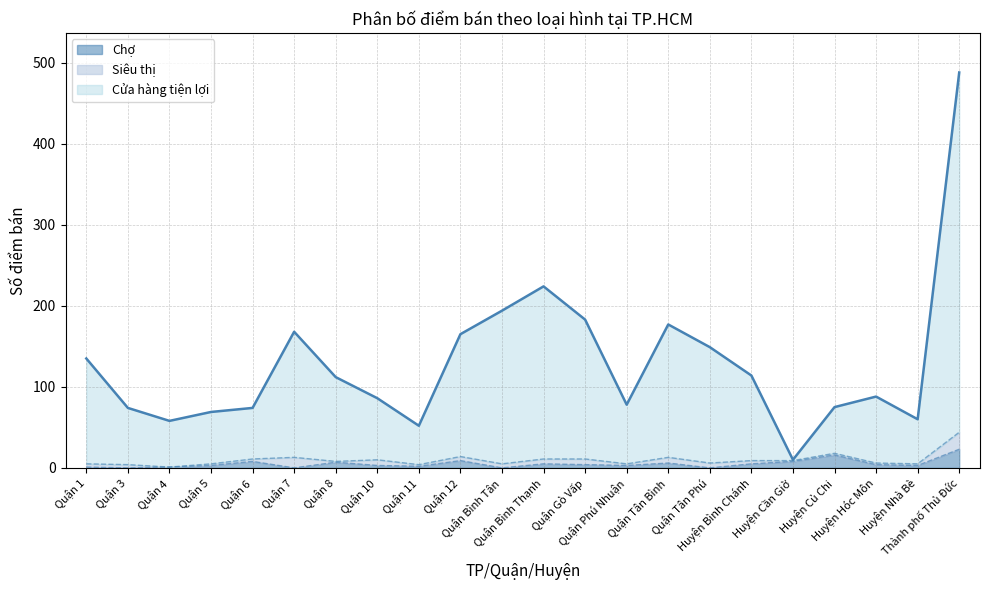

What is the average value of the Cửa hàng tiện lợi series?

129